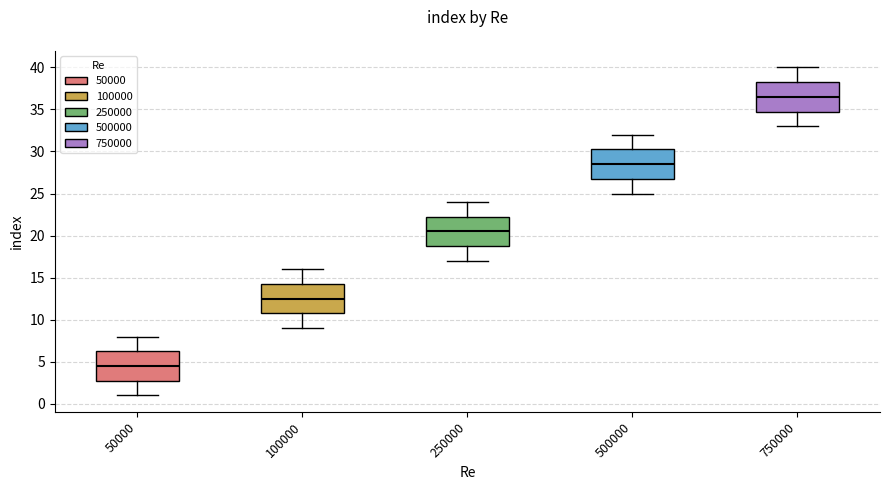

Reading left to right, read every box against the y-axis: the position of its median line, the range the box covers, and the ends of its whiskers. The values are not printed on the chart, so give them approximately, as read against the axis.

50000: median 4.5, box 3.0 to 6.5, whiskers 1.0 to 8.0
100000: median 12.5, box 11.0 to 14.5, whiskers 9.0 to 16.0
250000: median 20.5, box 19.0 to 22.5, whiskers 17.0 to 24.0
500000: median 28.5, box 27.0 to 30.5, whiskers 25.0 to 32.0
750000: median 36.5, box 35.0 to 38.5, whiskers 33.0 to 40.0